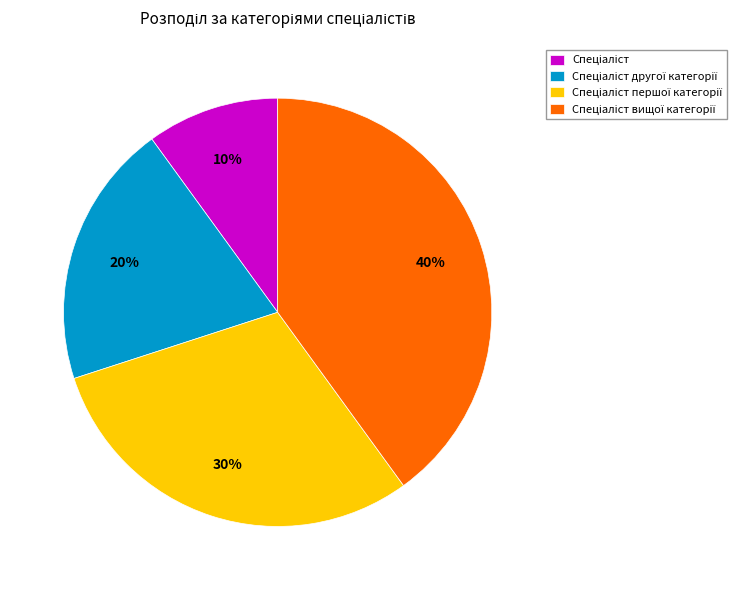

How many slices are in this pie chart?

4